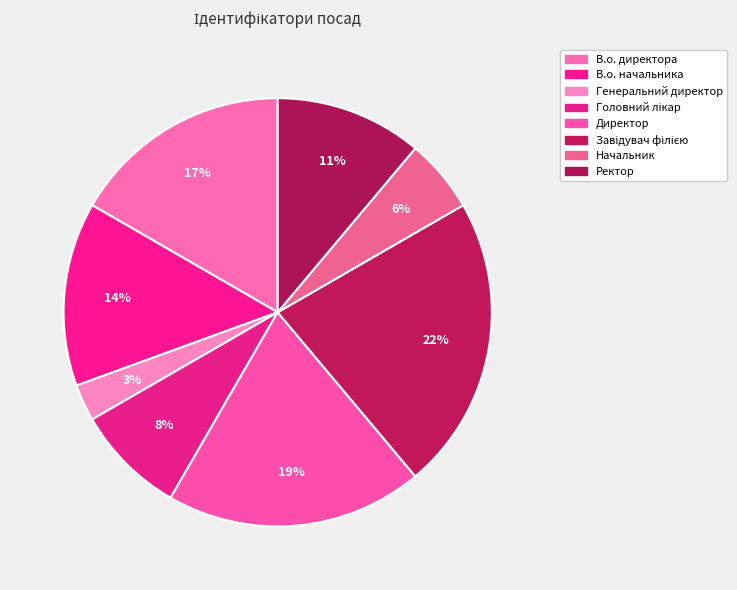

To the nearest percent, what percentage of the pie is Завідувач філією?

22%